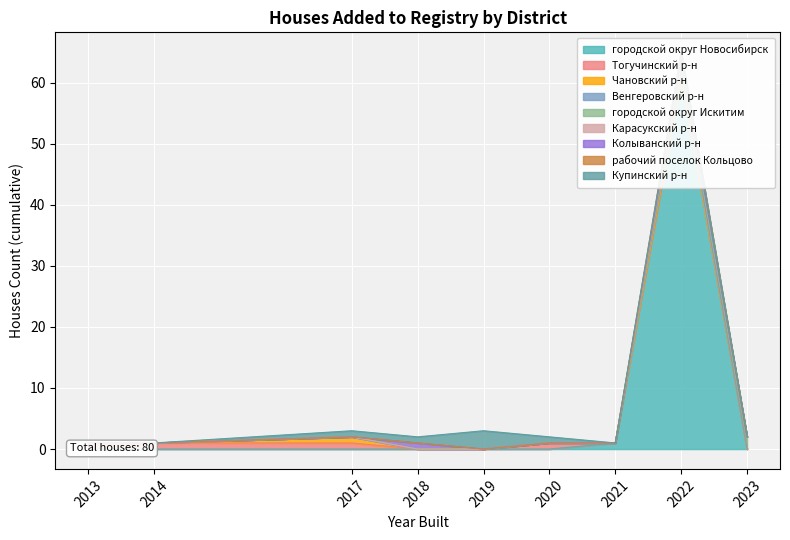

What is the ratio of the value at Купинский р-н to the value at рабочий поселок Кольцово?

6.0